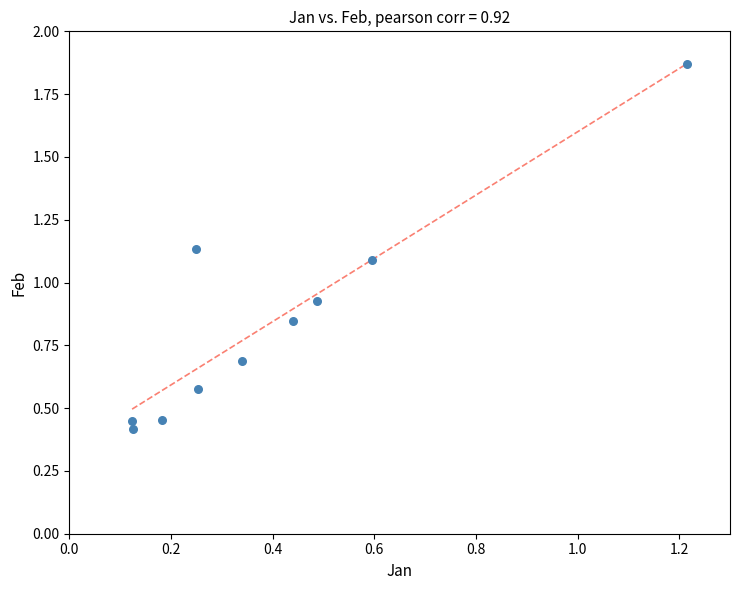

What is the range of Y values (max minus min)?

1.5